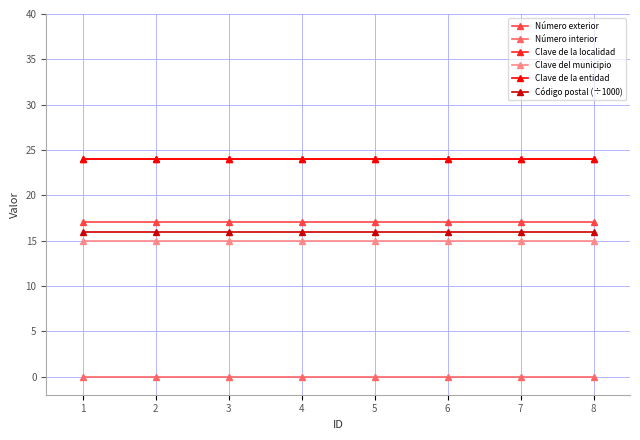

True or false: Clave de la localidad has a value of 35.7 at 3.

False